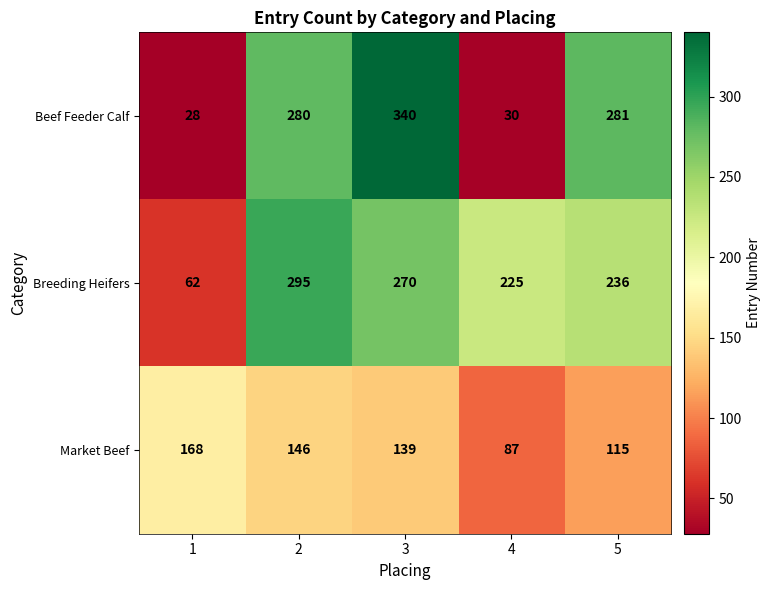

Reading right to left, list all the values displayed in this chart.

Beef Feeder Calf: 5=281	4=30	3=340	2=280	1=28
Breeding Heifers: 5=236	4=225	3=270	2=295	1=62
Market Beef: 5=115	4=87	3=139	2=146	1=168